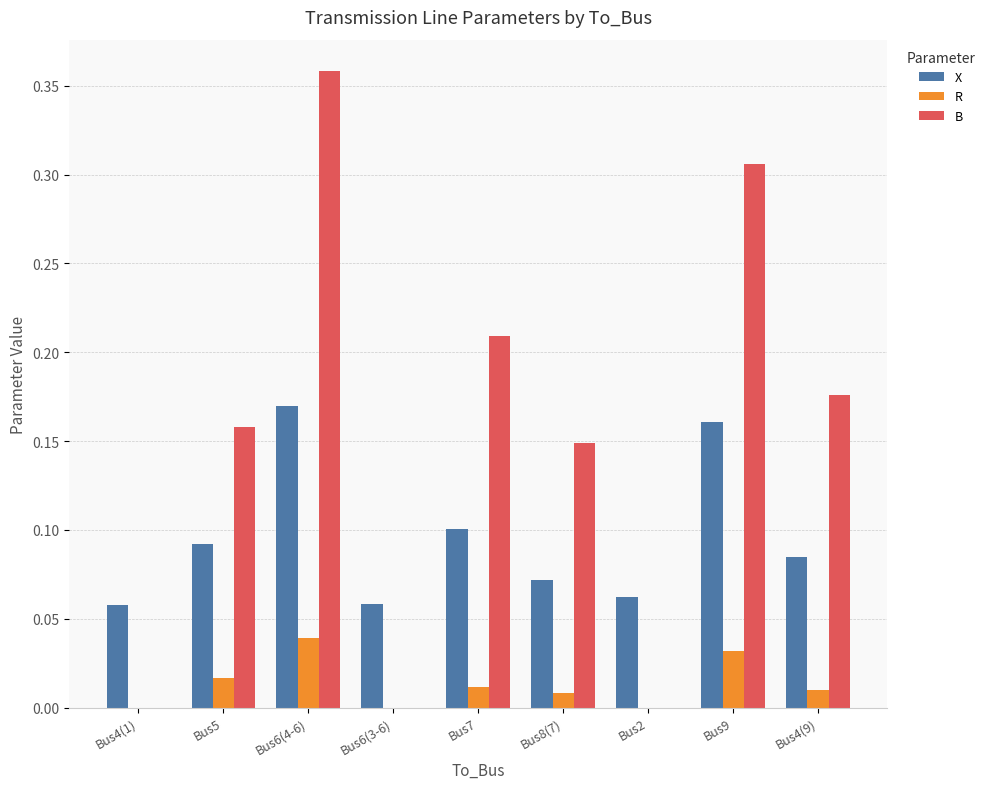

The value of B at Bus7 is 0.4. True or false?

False